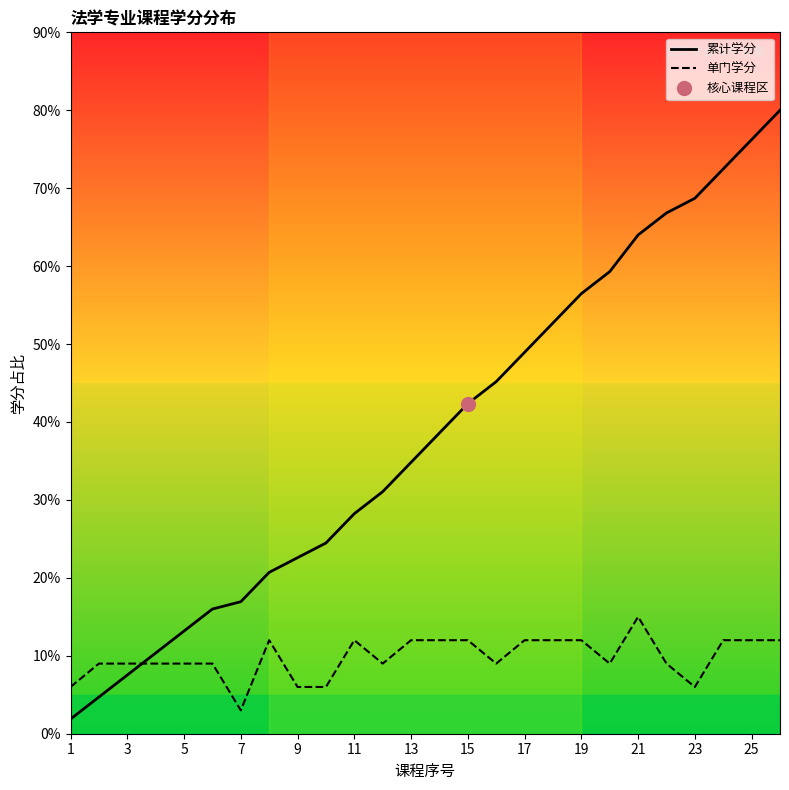

True or false: 累计学分 and 单门学分 intersect in this chart.

True